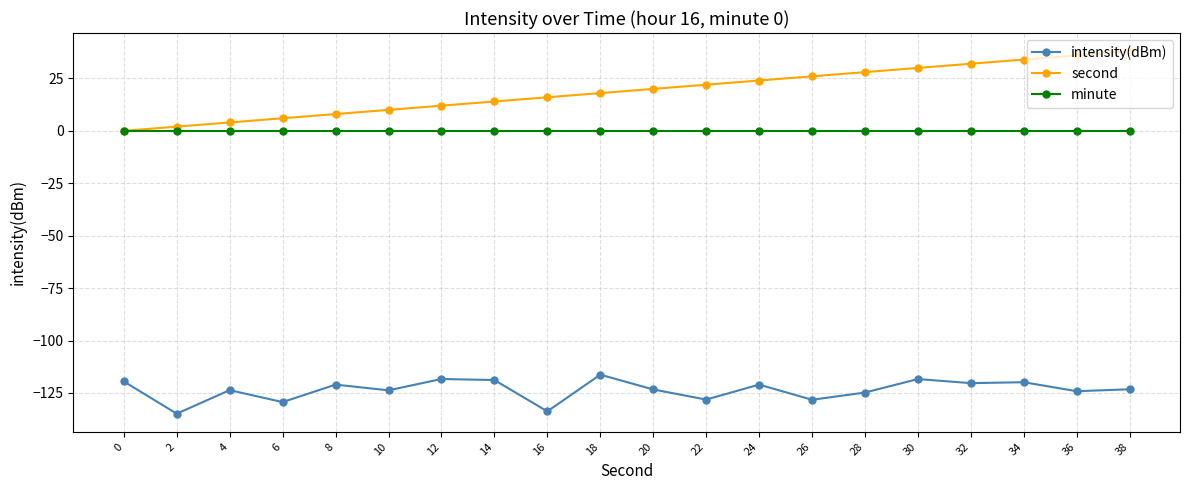

At which label does second reach its peak?

38